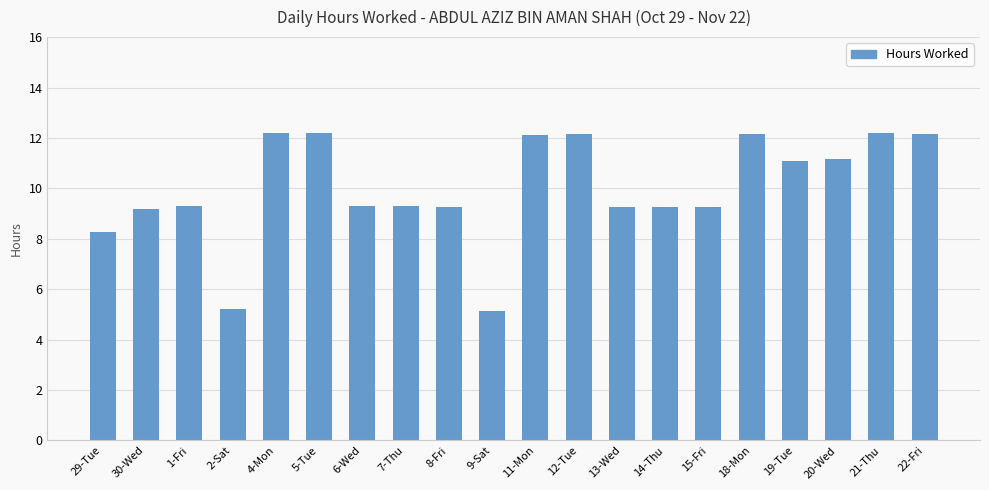

What is the approximate value at 1-Fri?

9.3